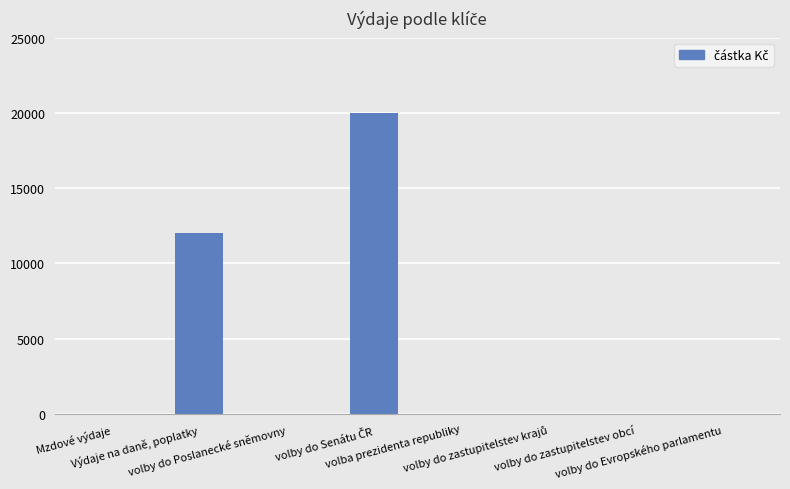

What is the sum of all values?

32000